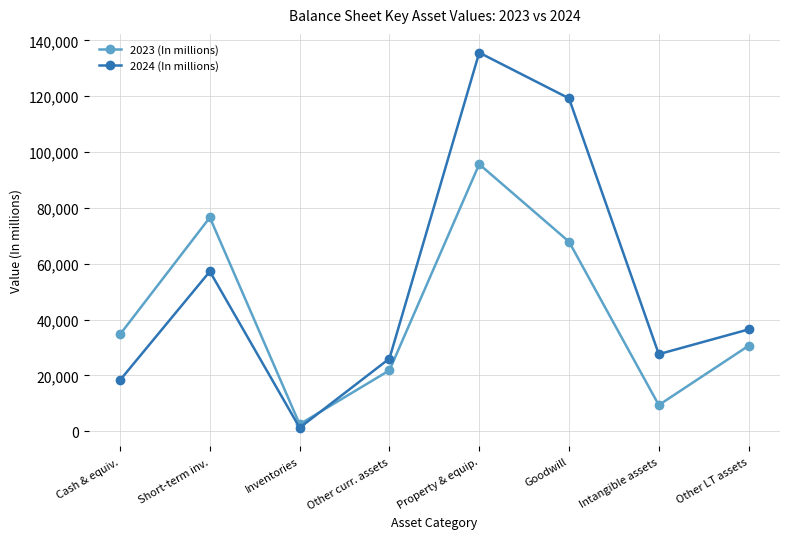

What are all the series names shown in the legend?

2023 (In millions), 2024 (In millions)